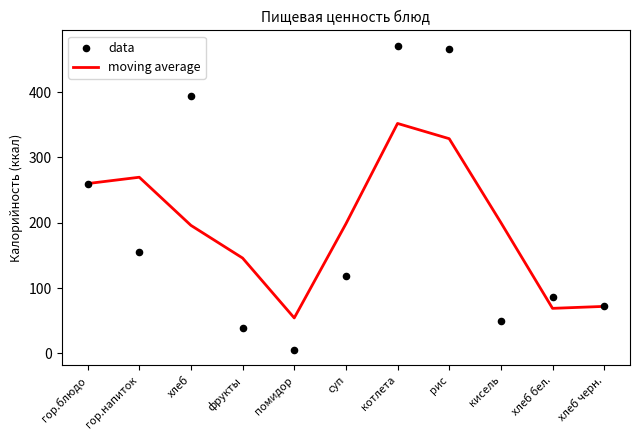

What are all the series names shown in the legend?

moving average, data